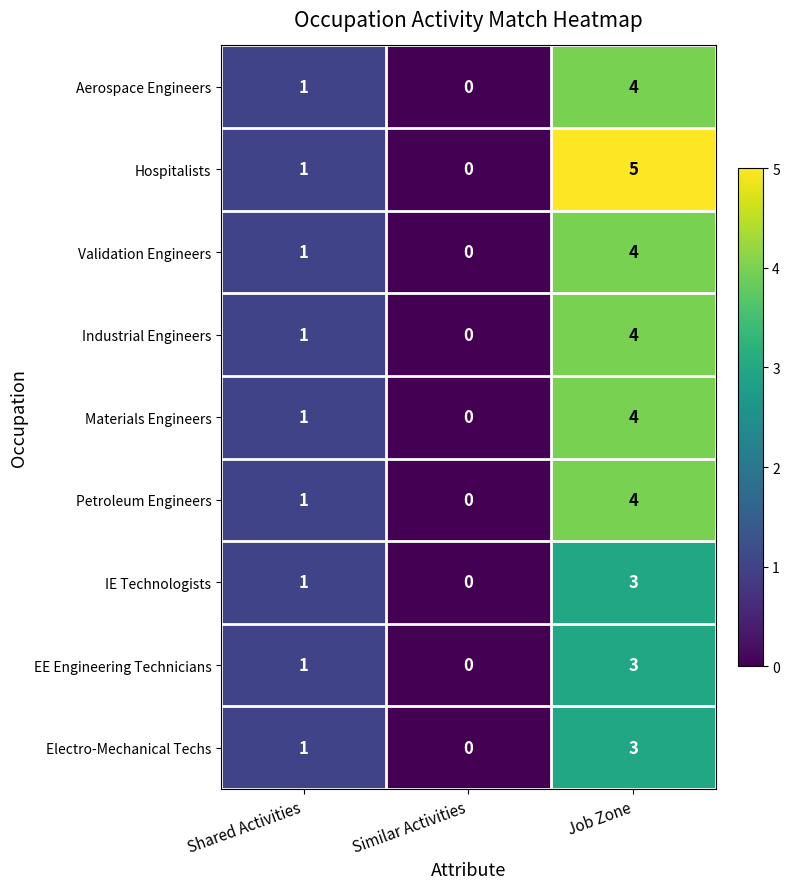

True or false: Electro-Mechanical Techs has a value of 4 at Job Zone.

False